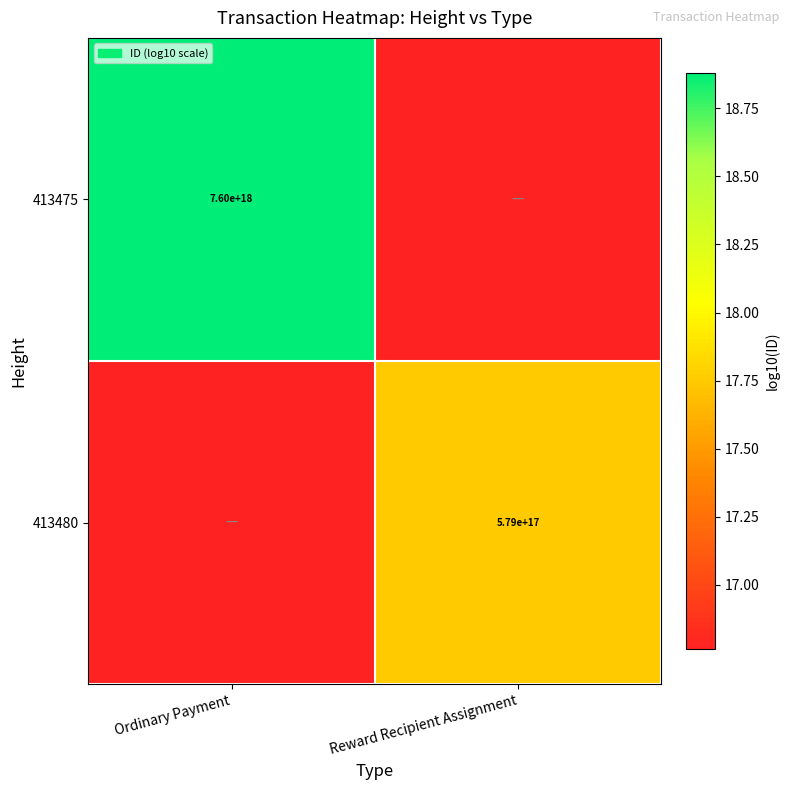

Is the value of 413480 at Reward Recipient Assignment greater than the value of 413475 at Ordinary Payment?

No